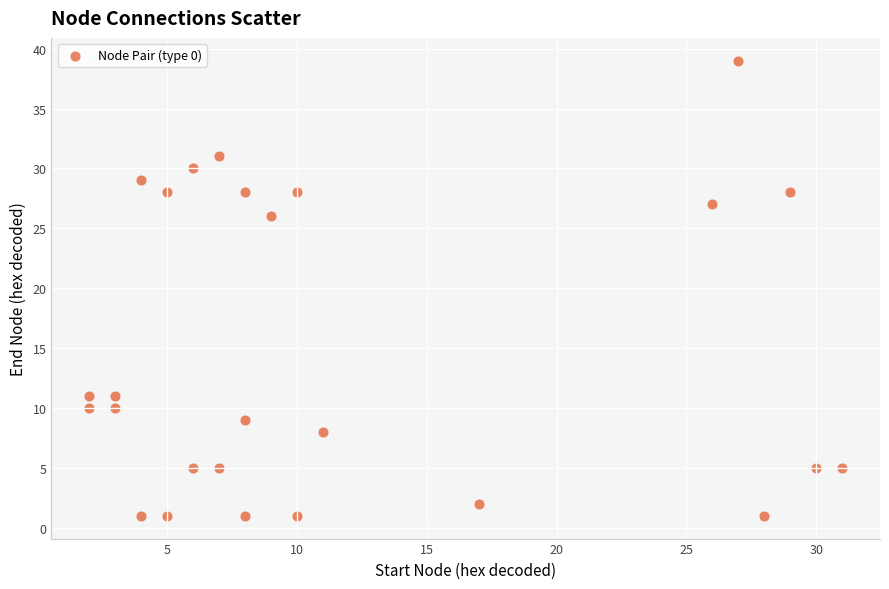

What is the range of Y values (max minus min)?

38